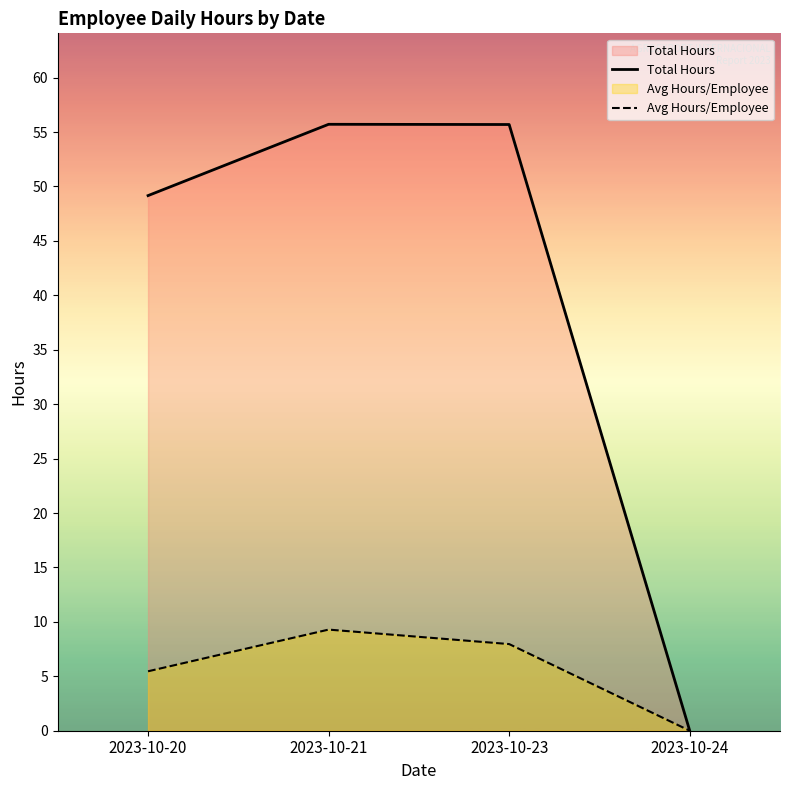

True or false: Total Hours and Avg Hours/Employee intersect in this chart.

False